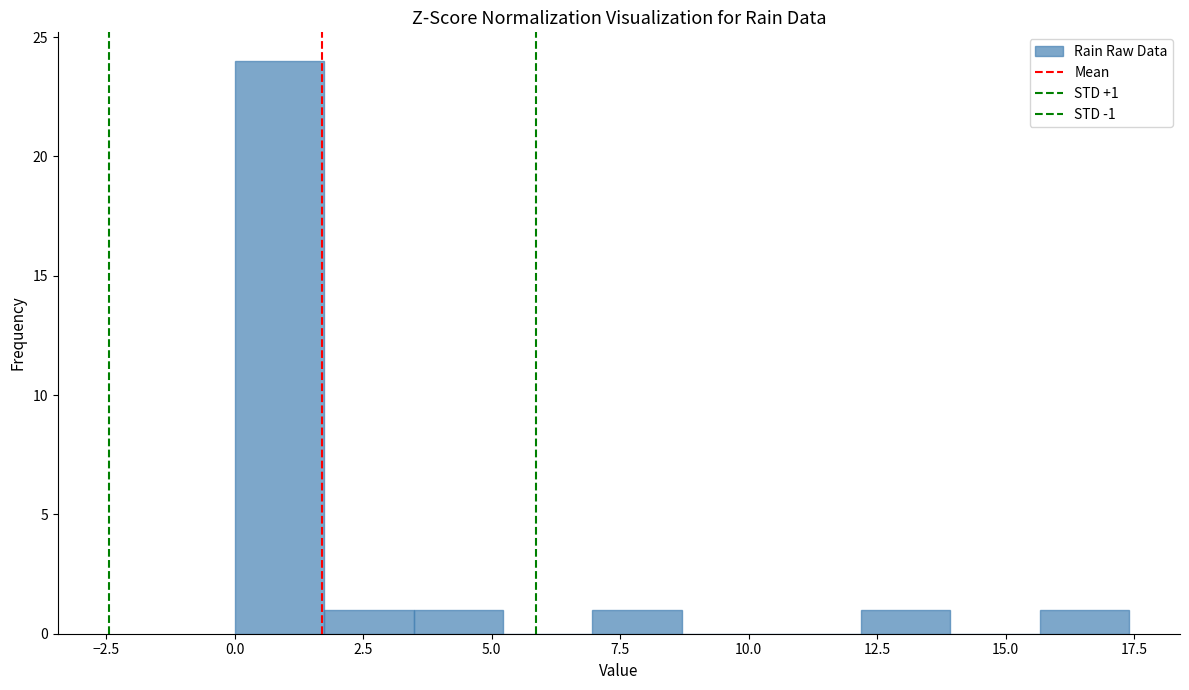

Around what value on the x-axis is the tallest bar? Give the approximate position of its centre, as read against the axis.

1.0